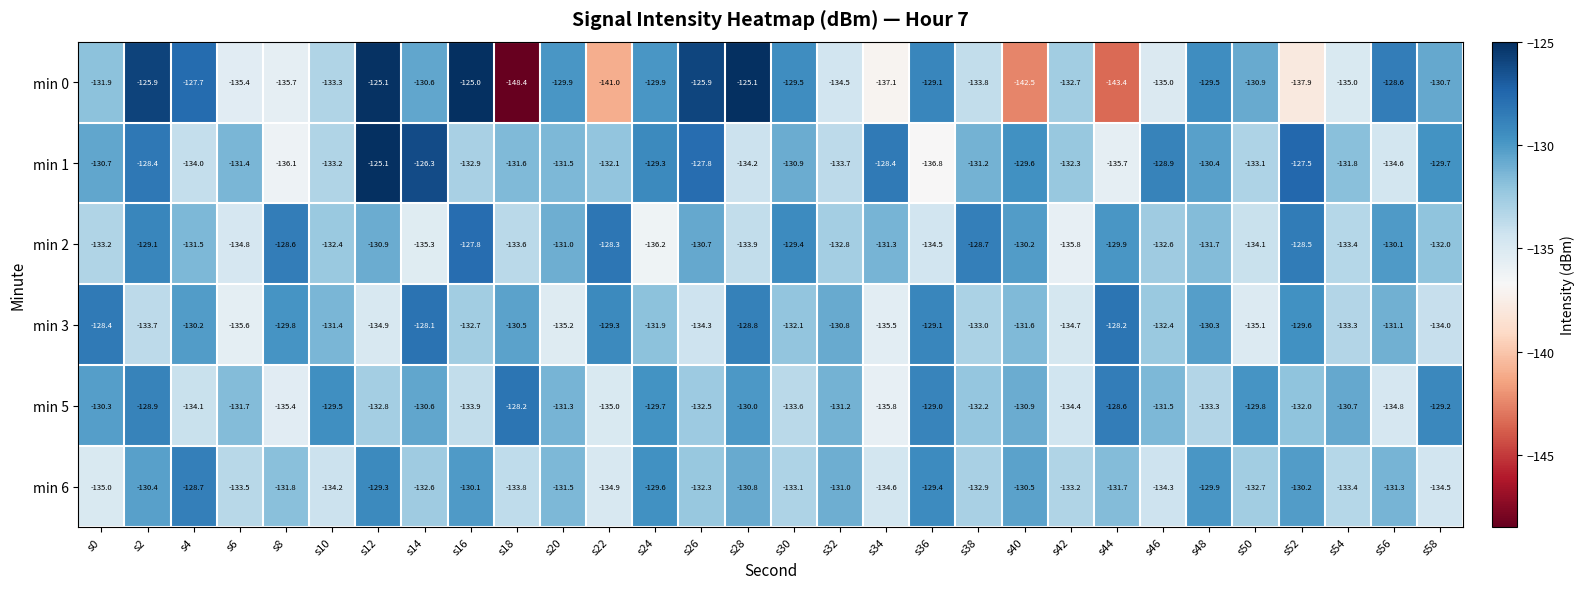

Which series changed the most between s6 and s28?

min 0